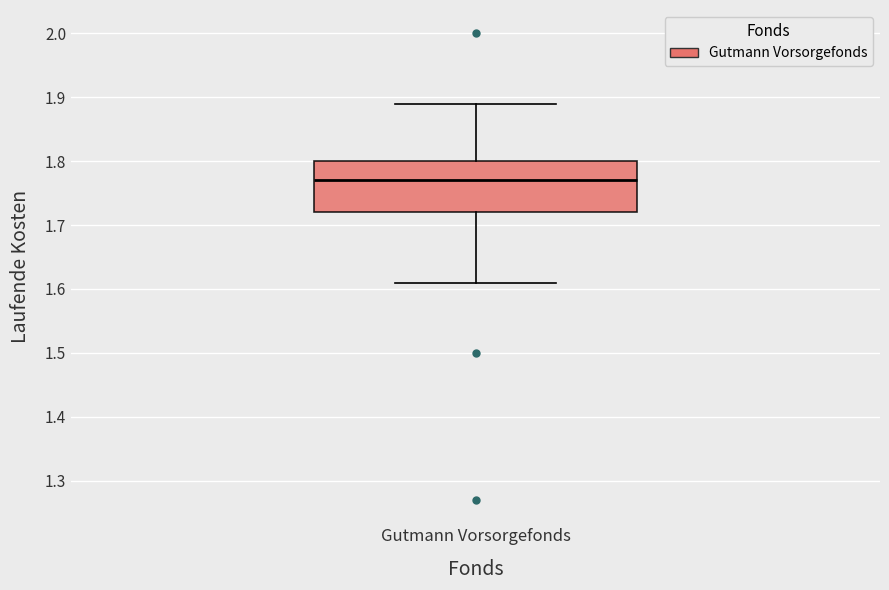

Where is the upper edge of the box for Gutmann Vorsorgefonds on the y-axis? The values are not printed on the chart, so give them approximately, as read against the axis.

1.80